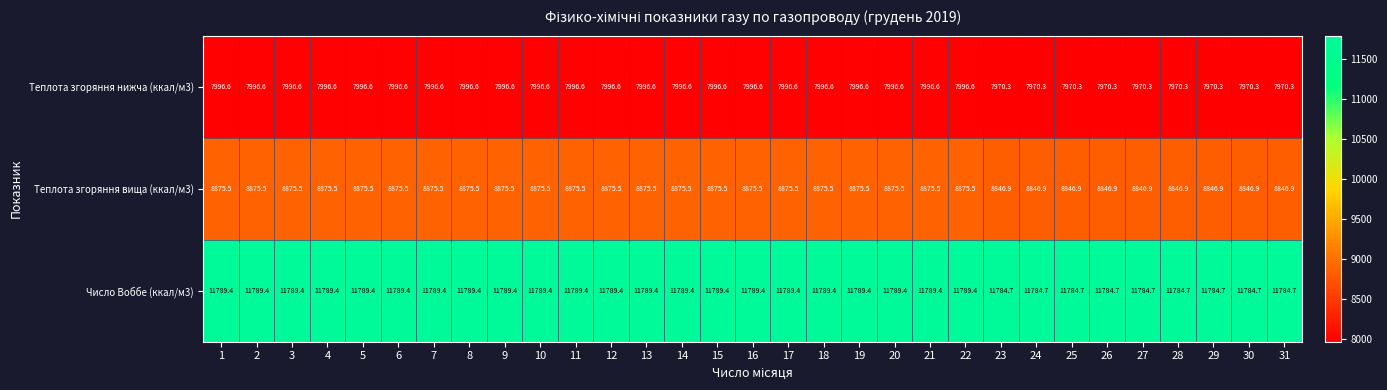

Is the value of Теплота згоряння вища (ккал/м3) at 8 greater than the value of Число Воббе (ккал/м3) at 12?

No